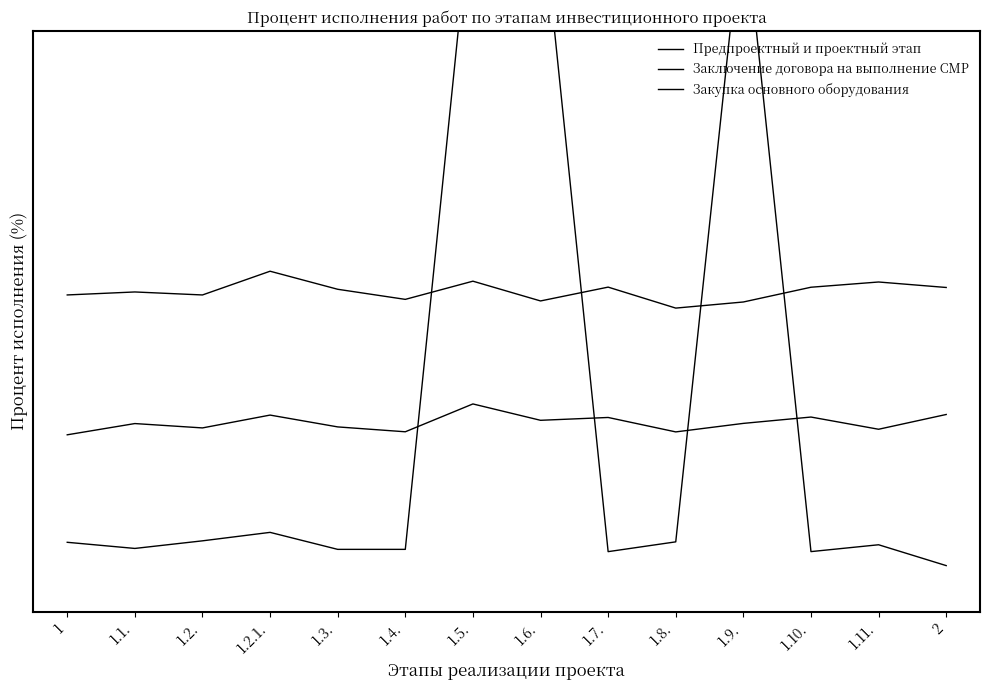

True or false: Закупка основного оборудования and Предпроектный и проектный этап cross at least once.

True